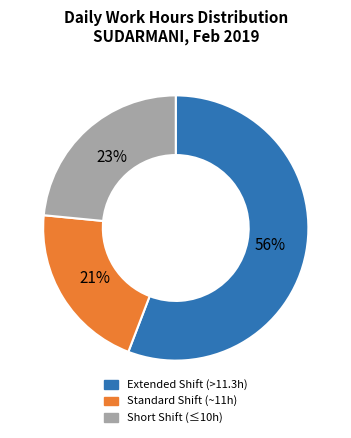

Combined, do Short Shift (≤10h) and Extended Shift (>11.3h) account for over 50%?

Yes